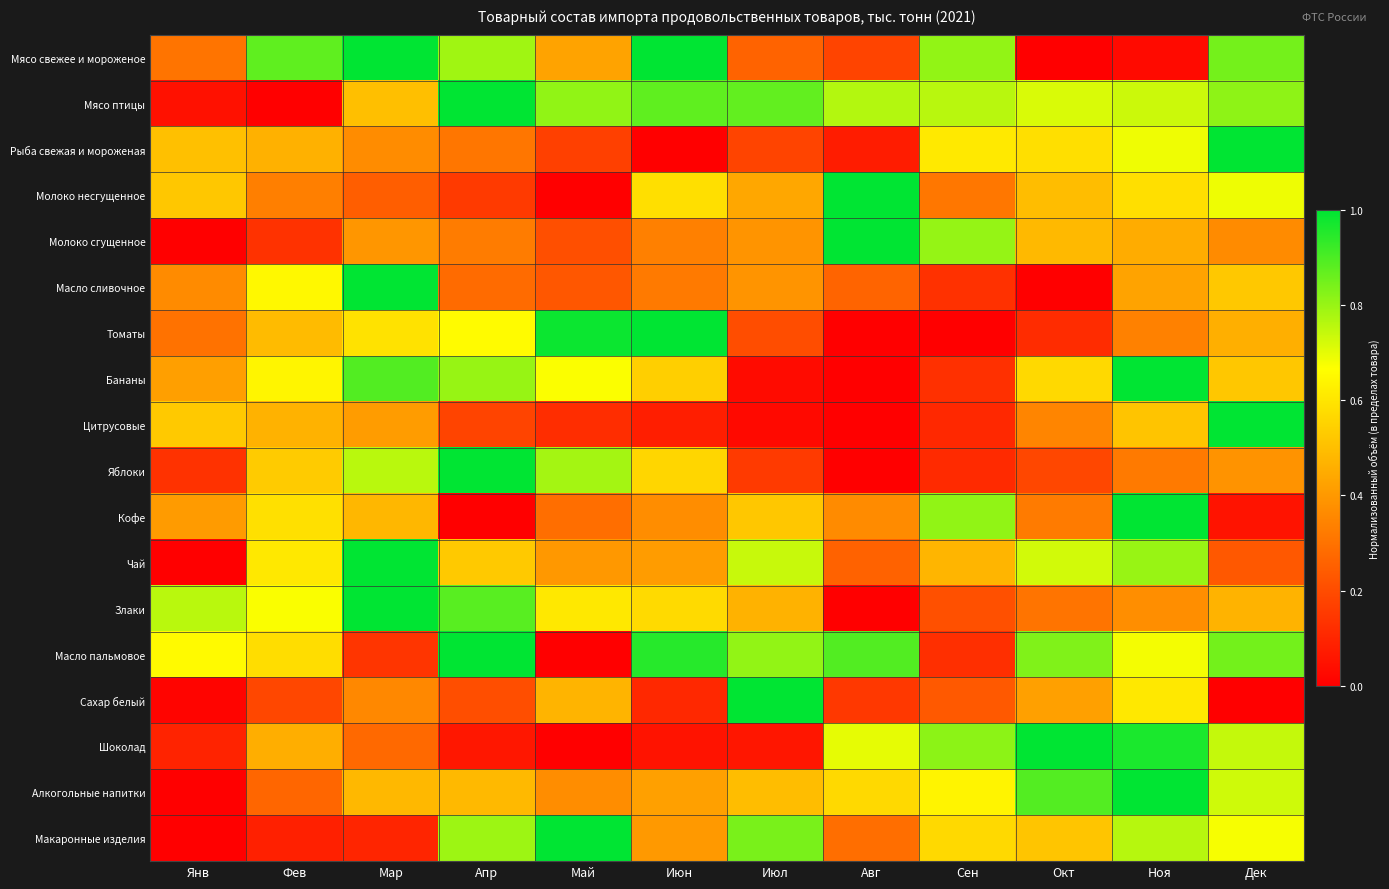

Which category has the lowest value across all series?

Окт